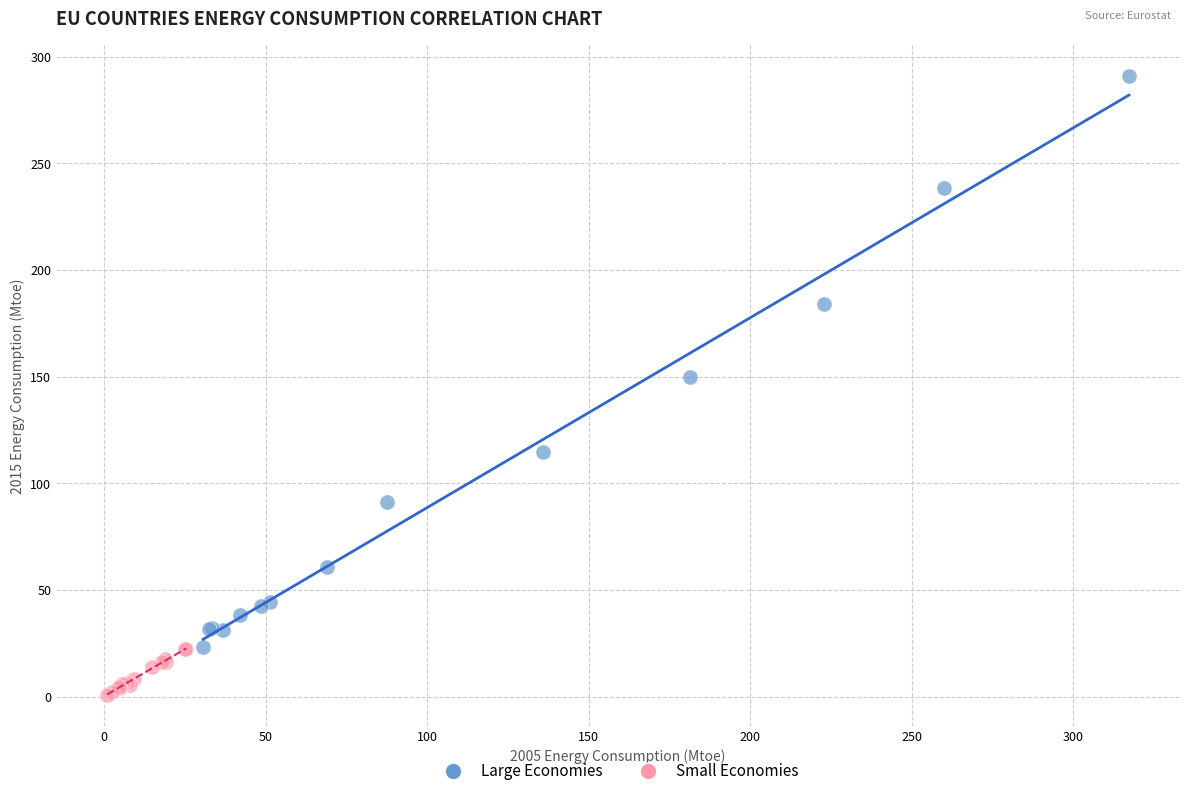

What are all the series names shown in the legend?

Large Economies, Small Economies